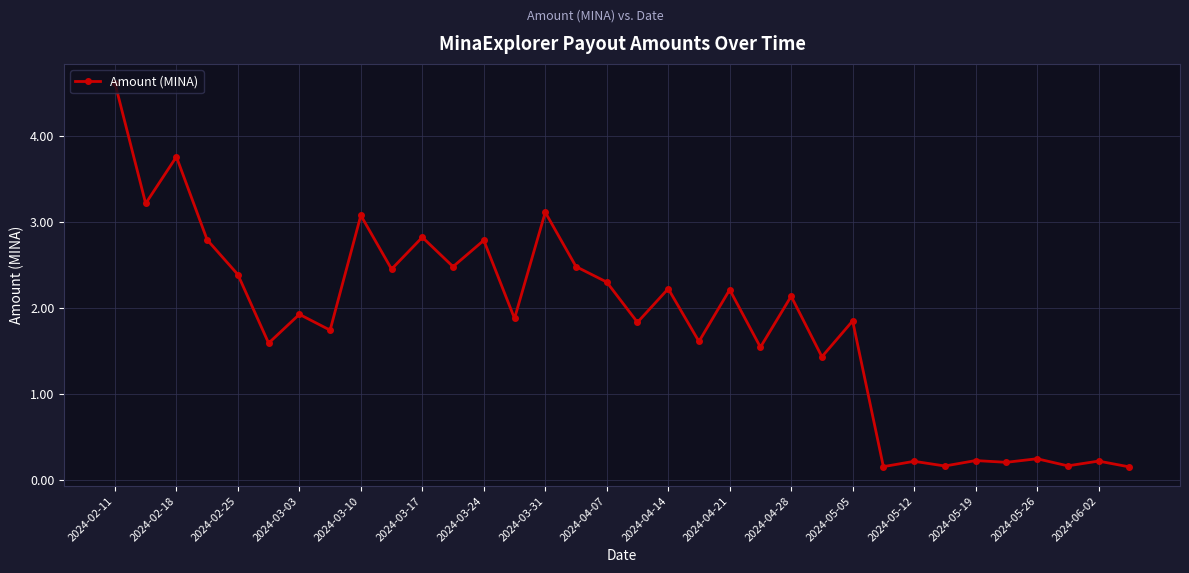

What is the value of the 23rd point from the left?

2.1